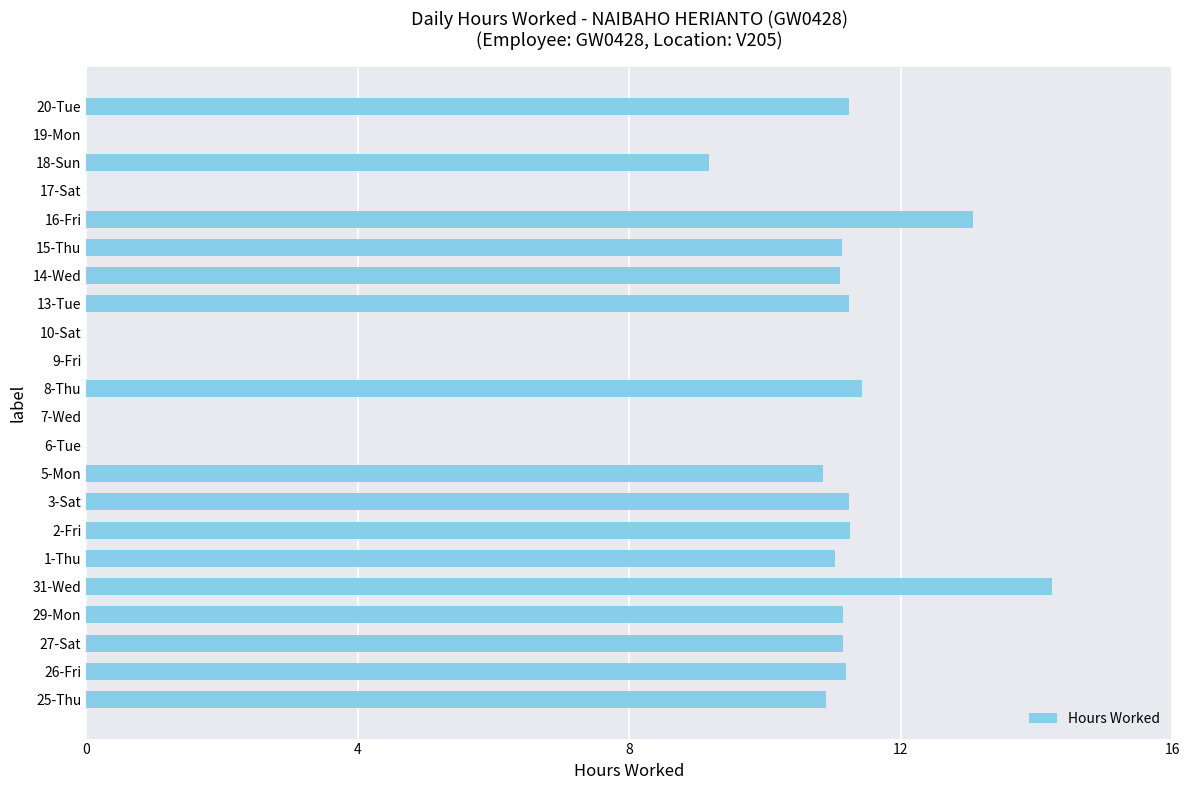

How many categories are shown in the chart?

22